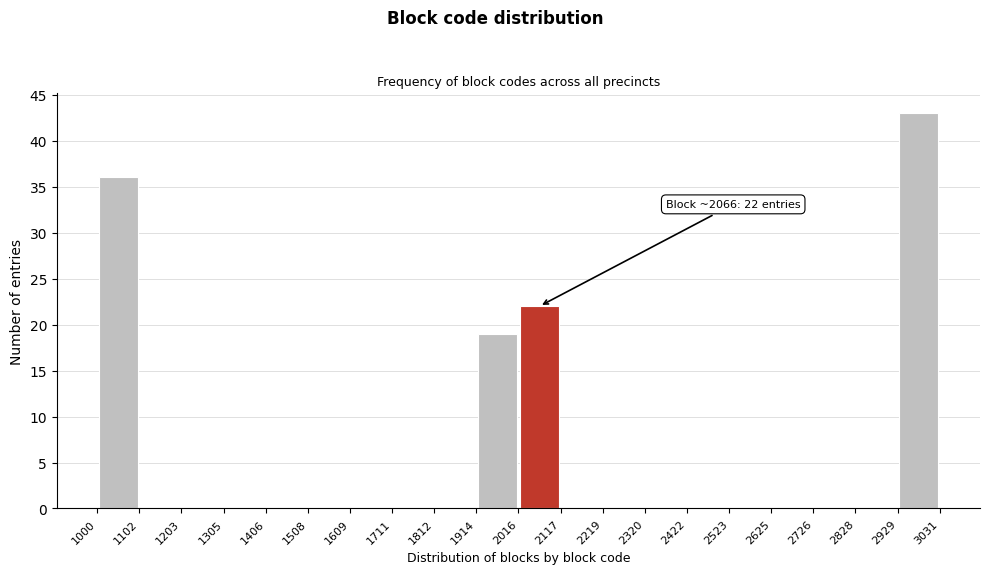

Over which range of the x-axis is the bar tallest?

2929 to 3031